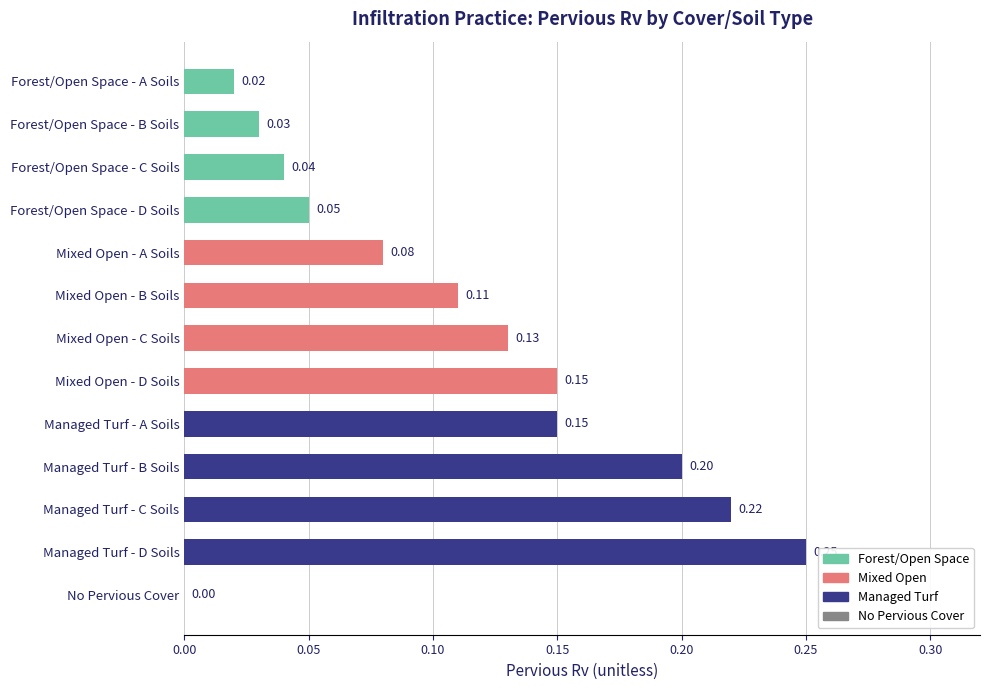

Which category has the highest value across all series?

Managed Turf - D Soils